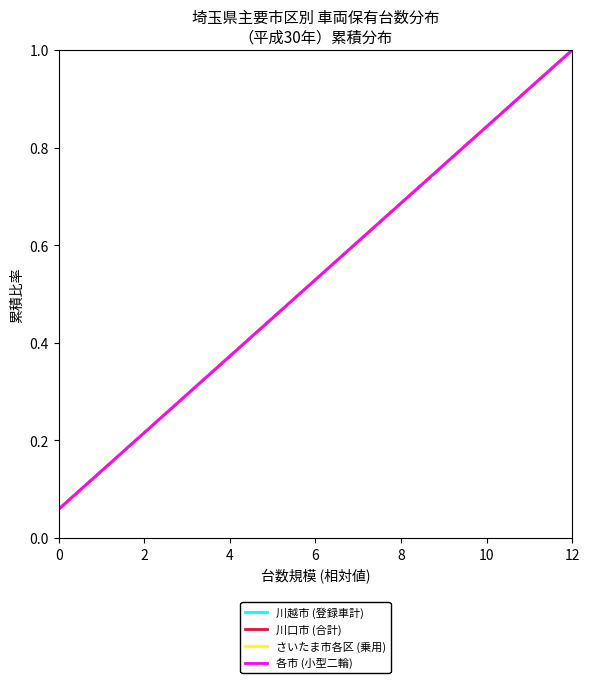

What is the smallest value displayed?

0.1